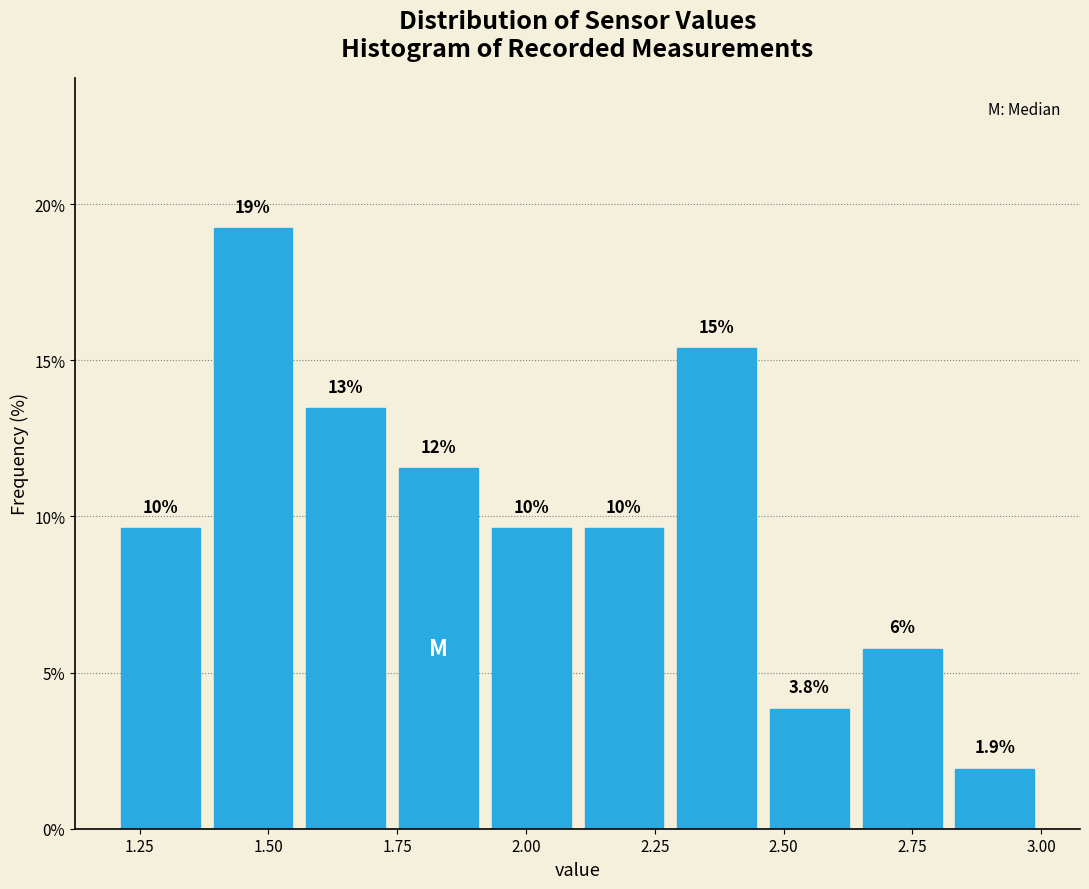

Read against the x-axis, roughly where is the centre of the tallest bar?

1.45